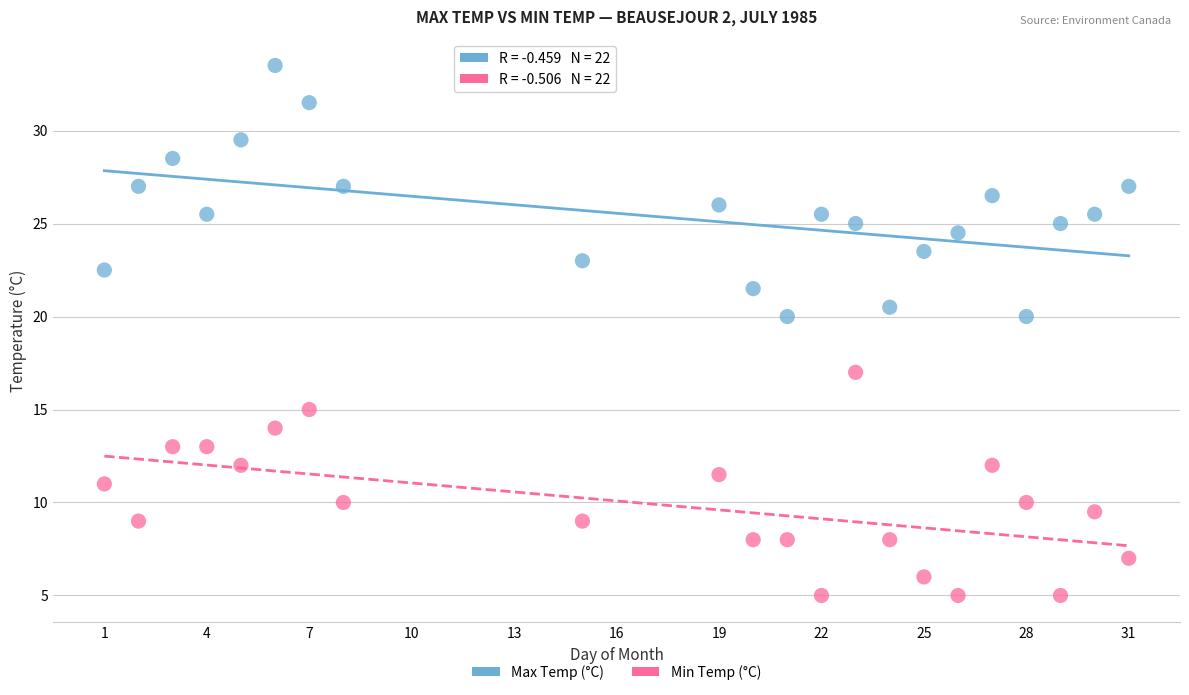

Which series has the widest spread of Y values?

Max Temp (°C)